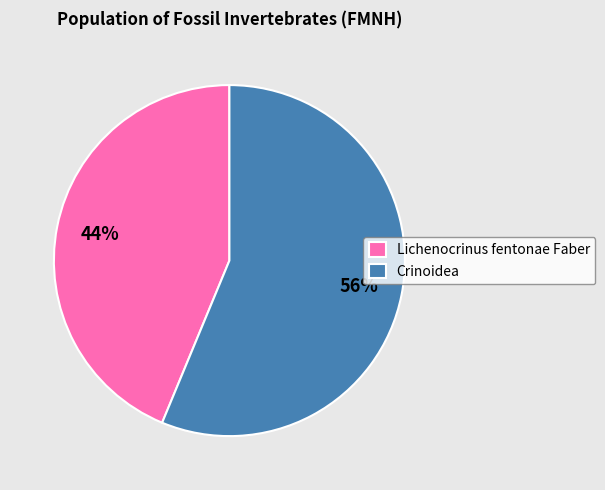

The Crinoidea slice represents 56% of the pie. True or false?

True